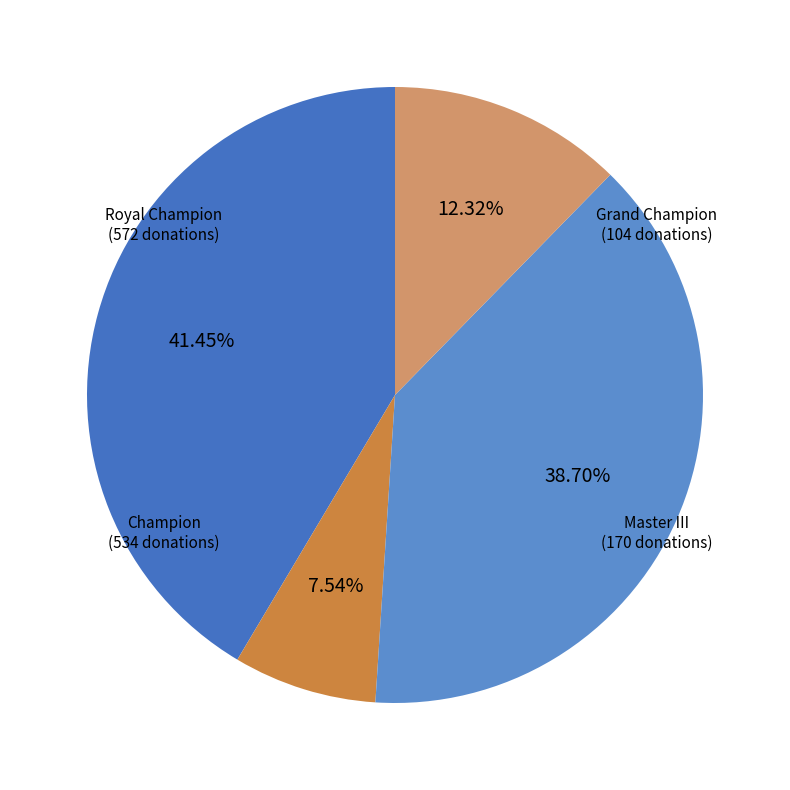

Does Grand Champion represent more than half of the total?

No